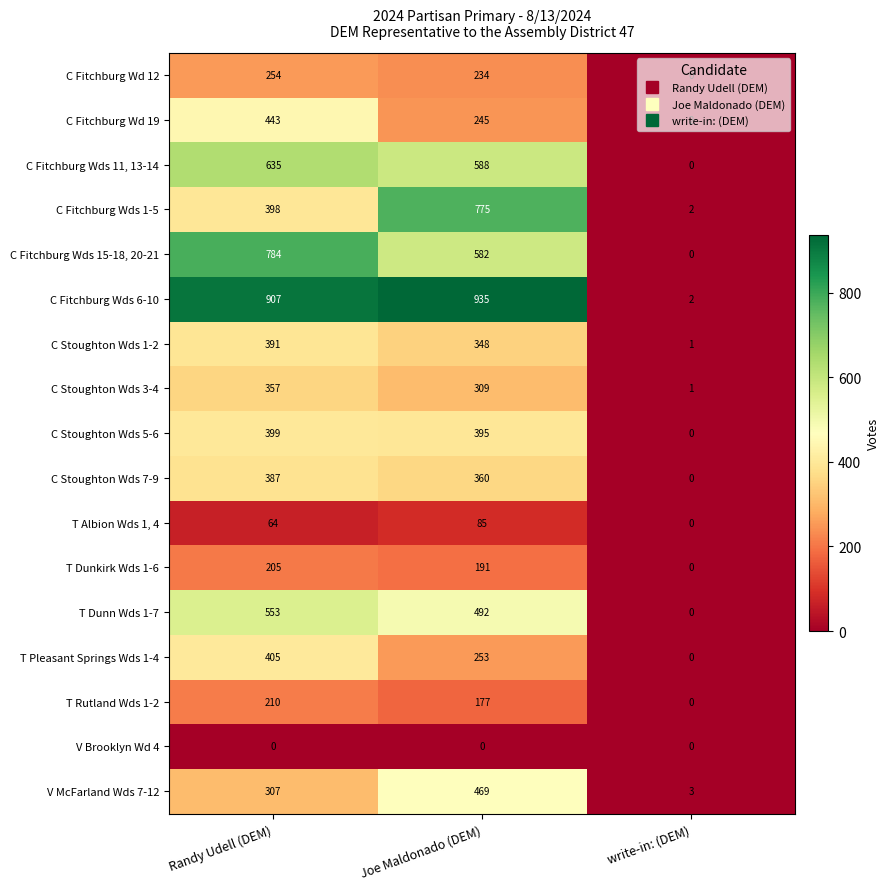

The C Stoughton Wds 3-4 series shows 357 at Randy Udell (DEM). True or false?

True